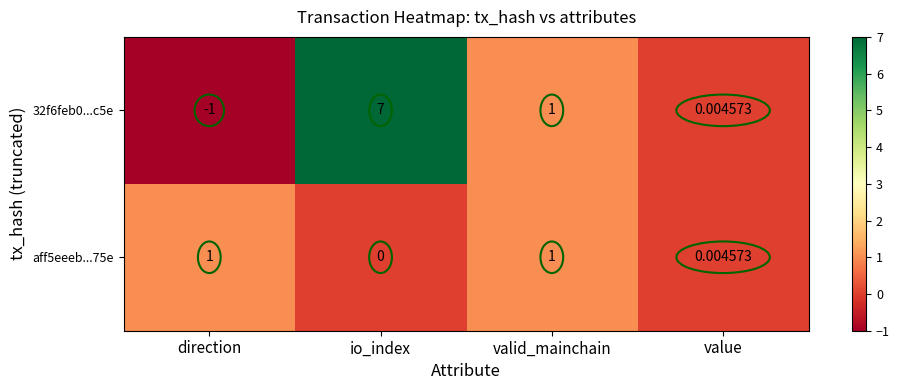

At which label is aff5eeeb...75e closest to 0?

io_index